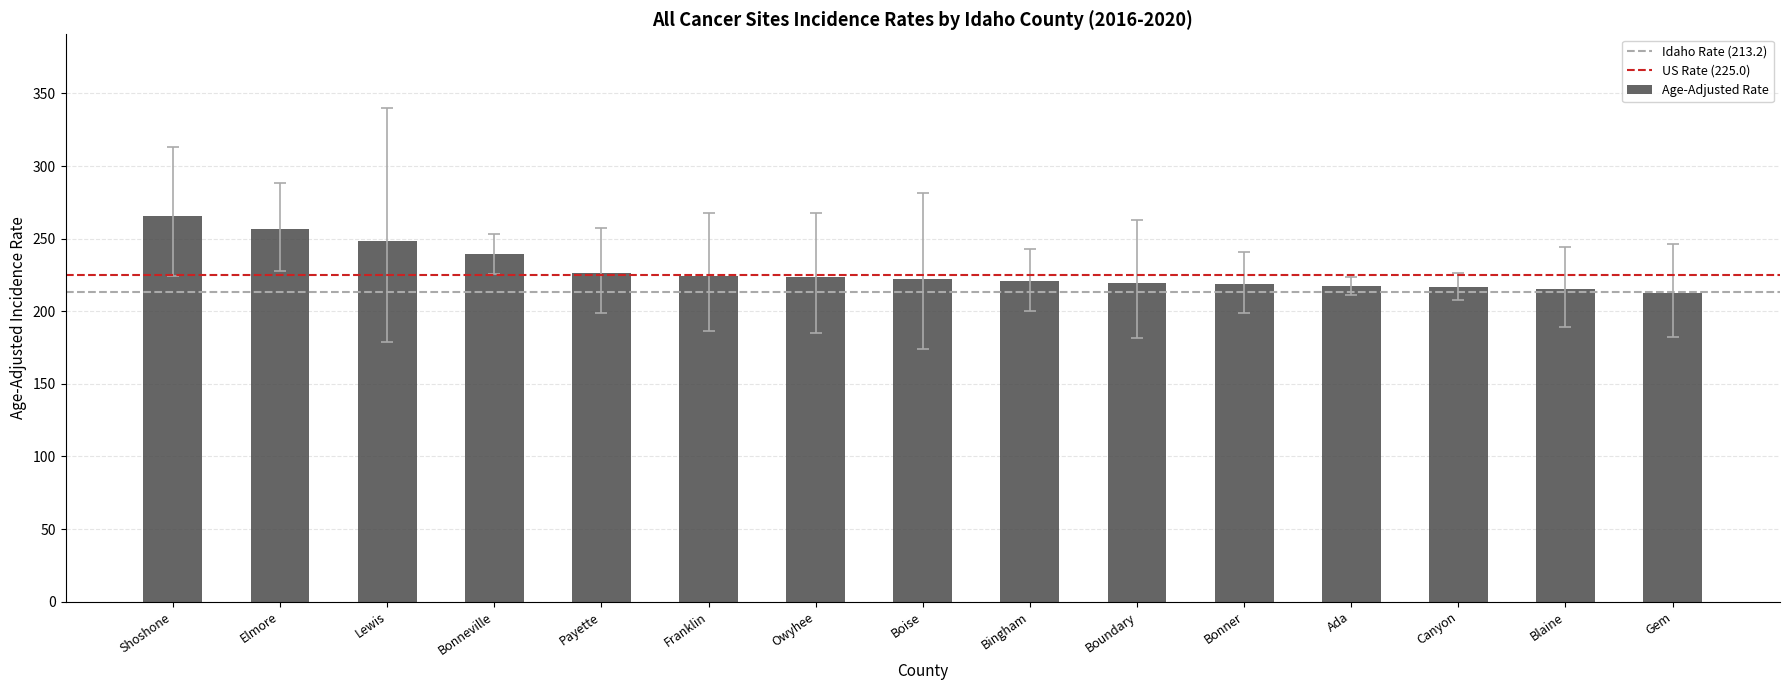

Which has a higher value, Shoshone or Bonneville?

Shoshone